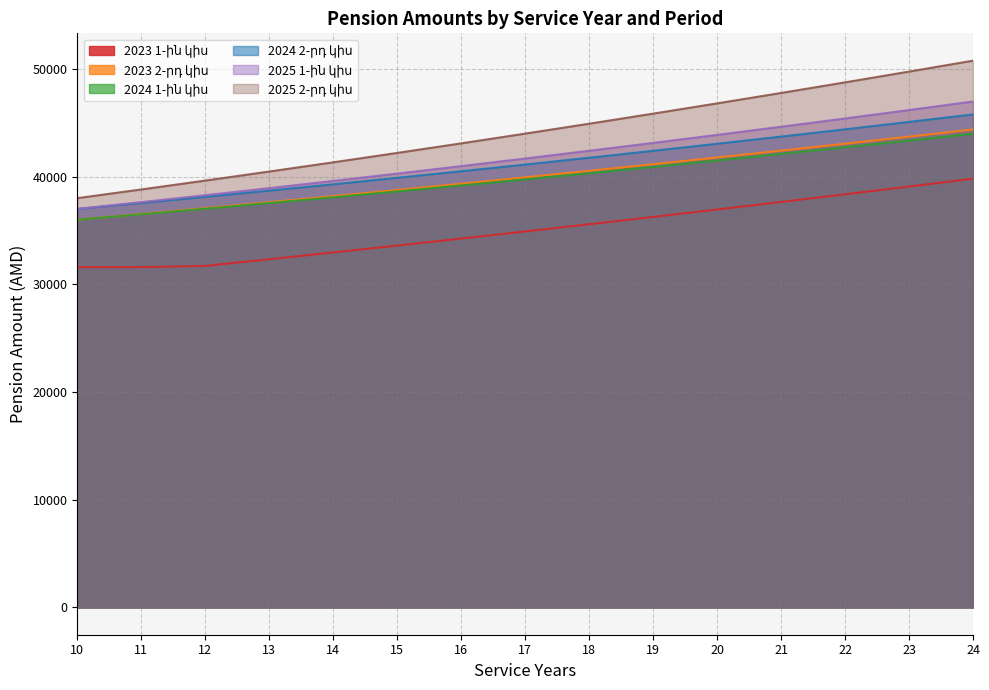

Which series has the largest total across all categories?

2025 2-րդ կիս